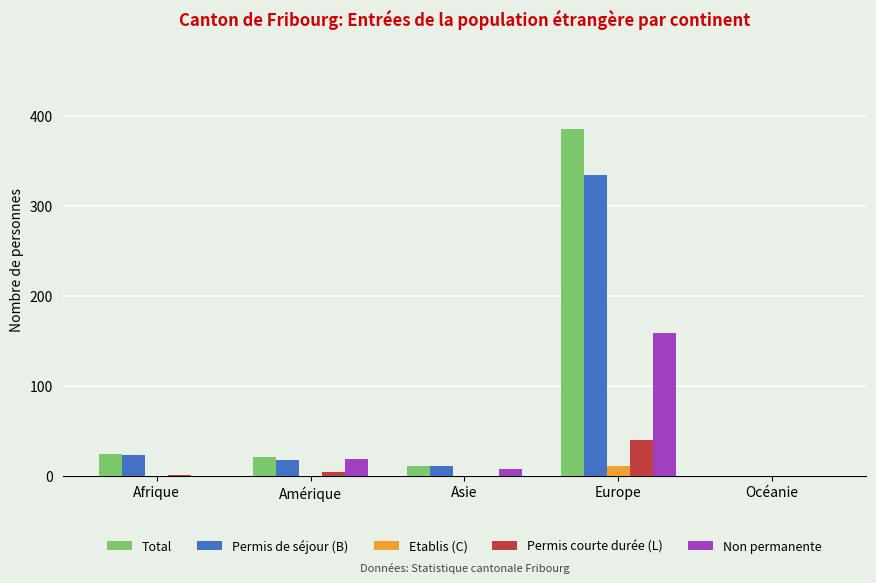

What is the sum of all Etablis (C) values?

11